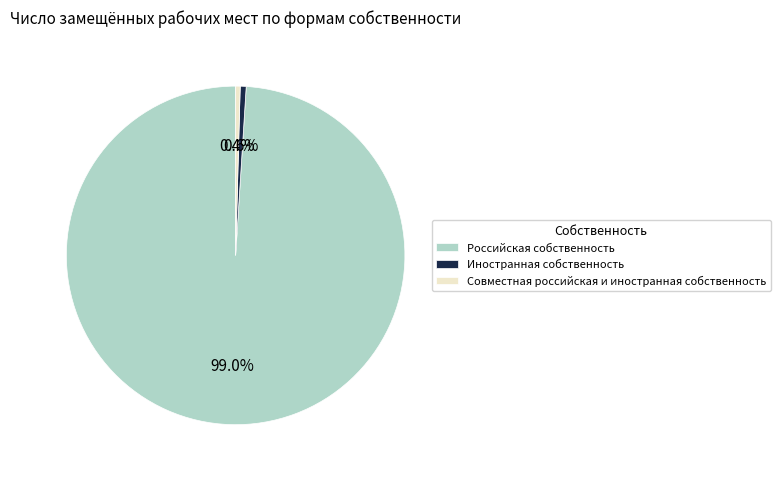

Count the number of slices in the pie.

3